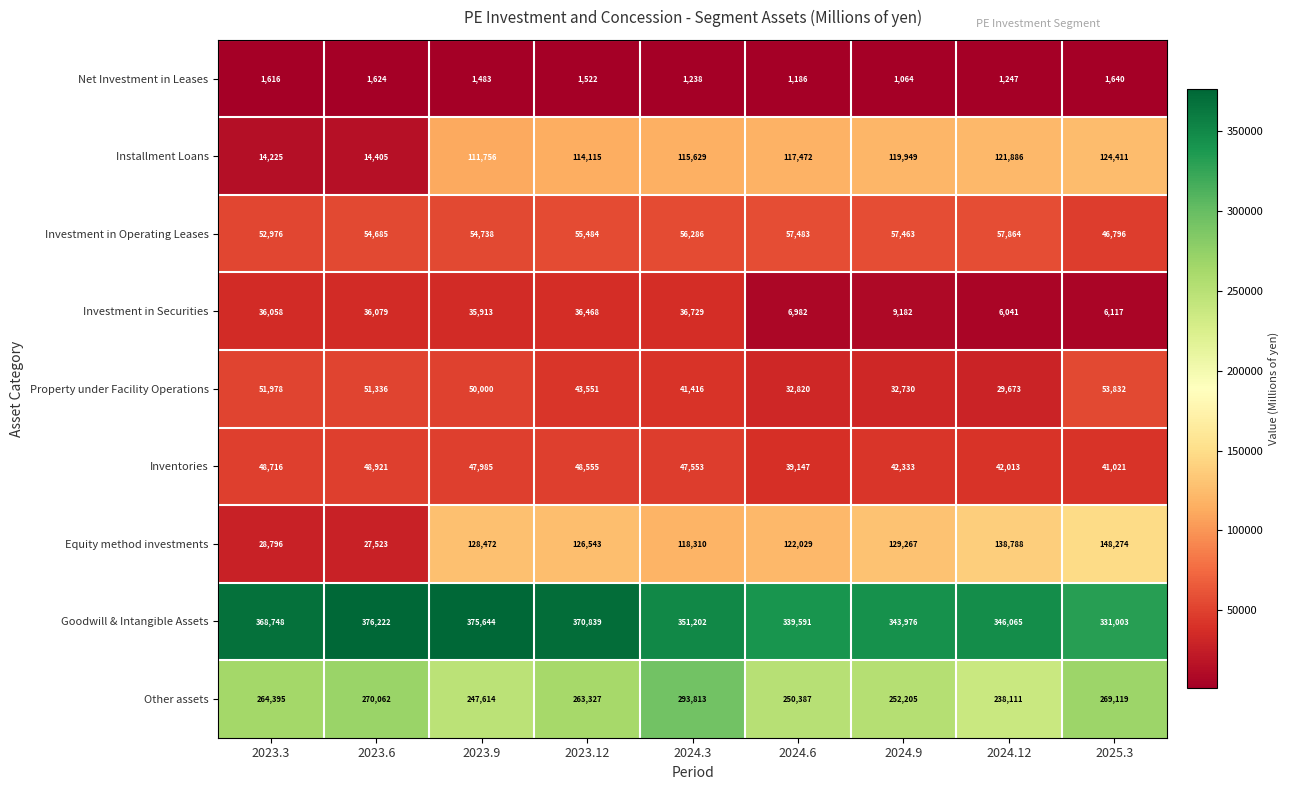

How many categories are shown in the chart?

9